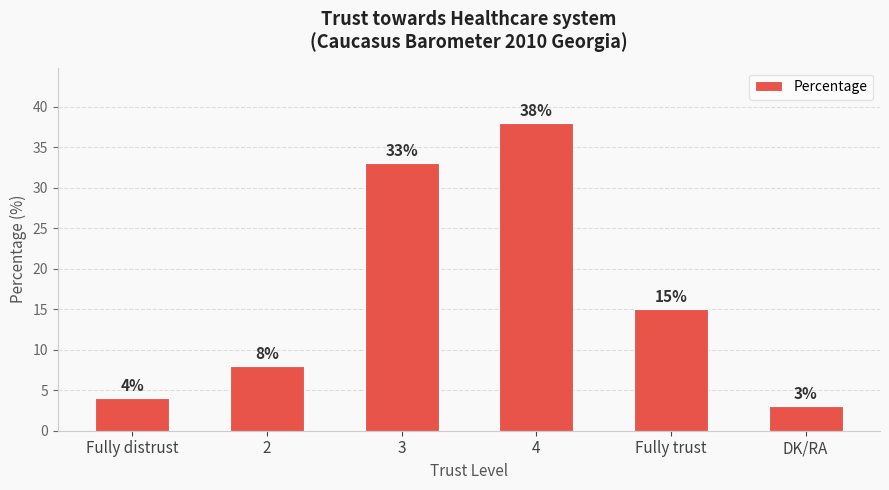

What is the value of the 3rd bar from the left?

33